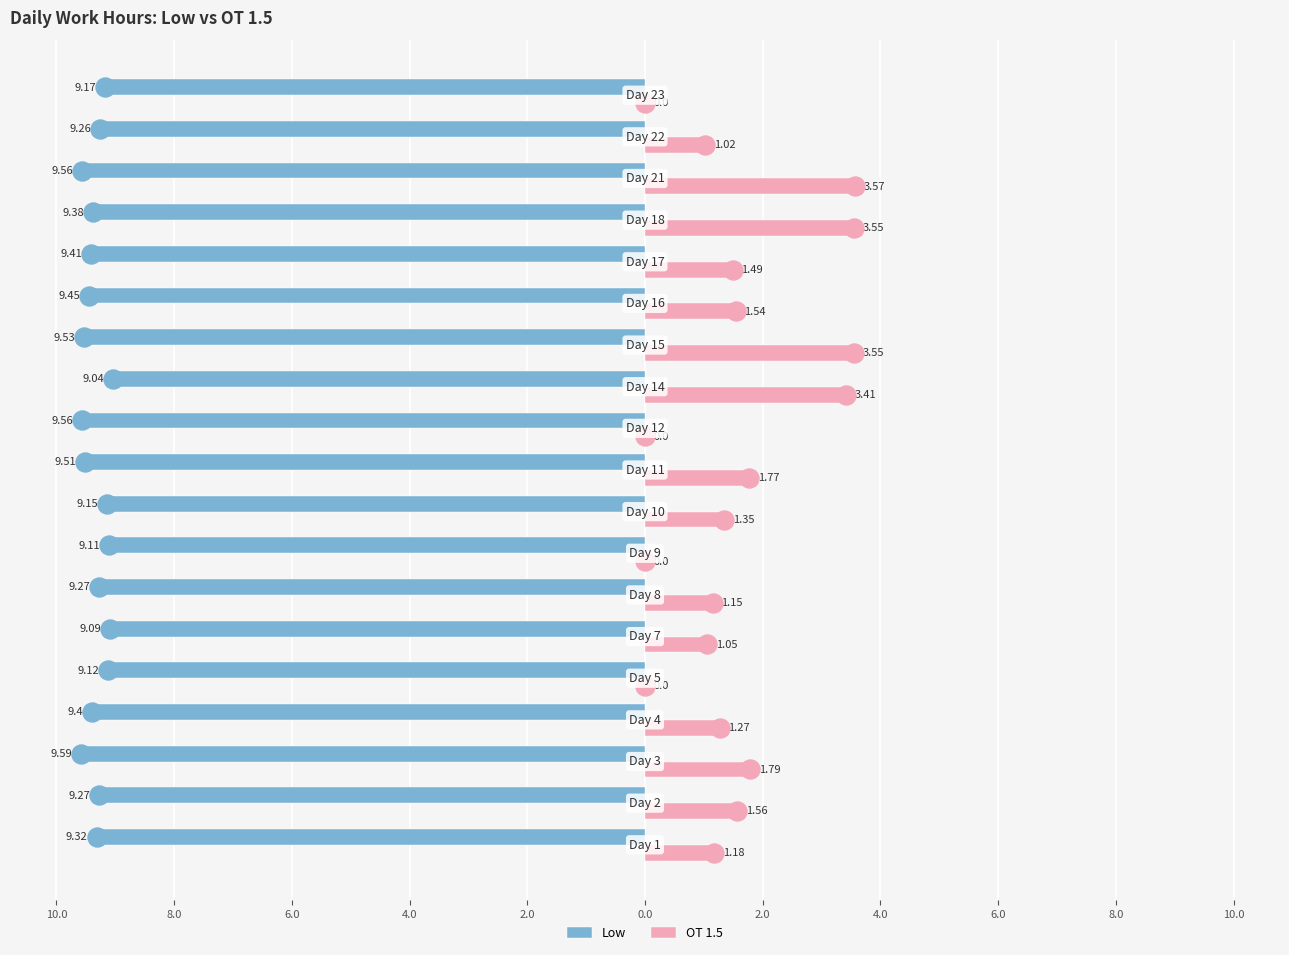

What are all the series names shown in the legend?

Low, OT 1.5